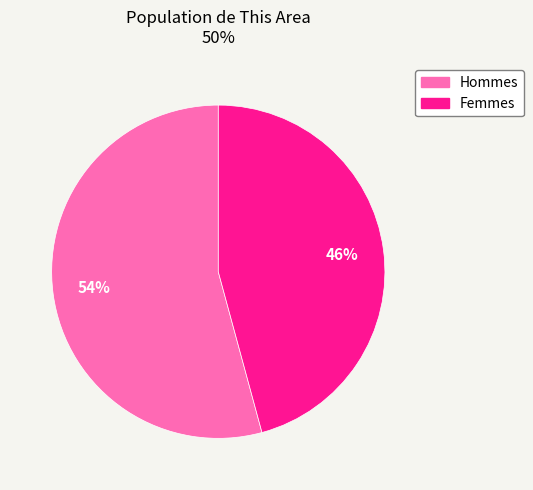

Is there any slice that represents more than half of the pie?

Yes